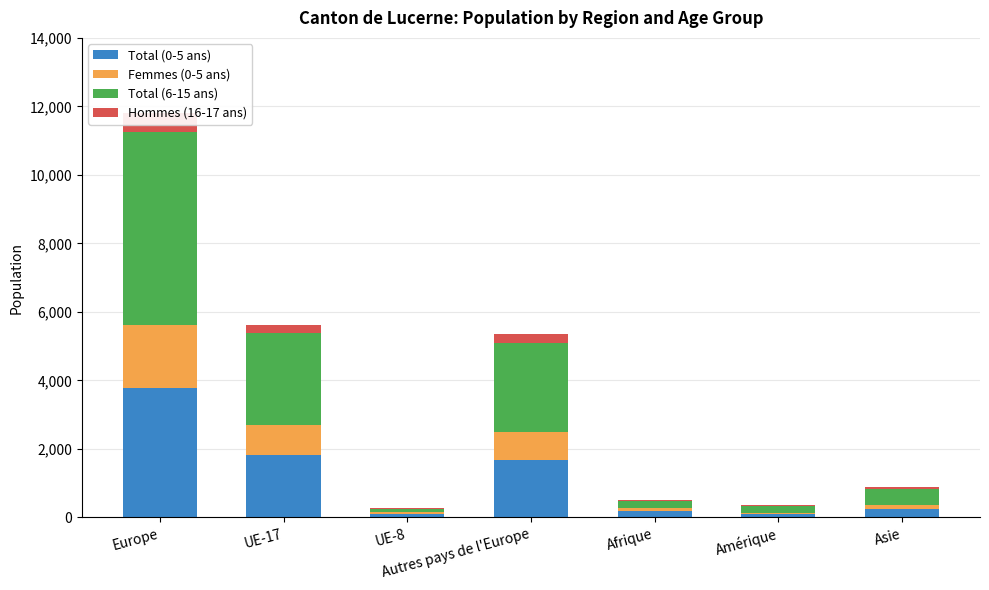

List the labels in order of Hommes (16-17 ans) value, smallest first.

Afrique, UE-8, Asie, Amérique, UE-17, Autres pays de l'Europe, Europe